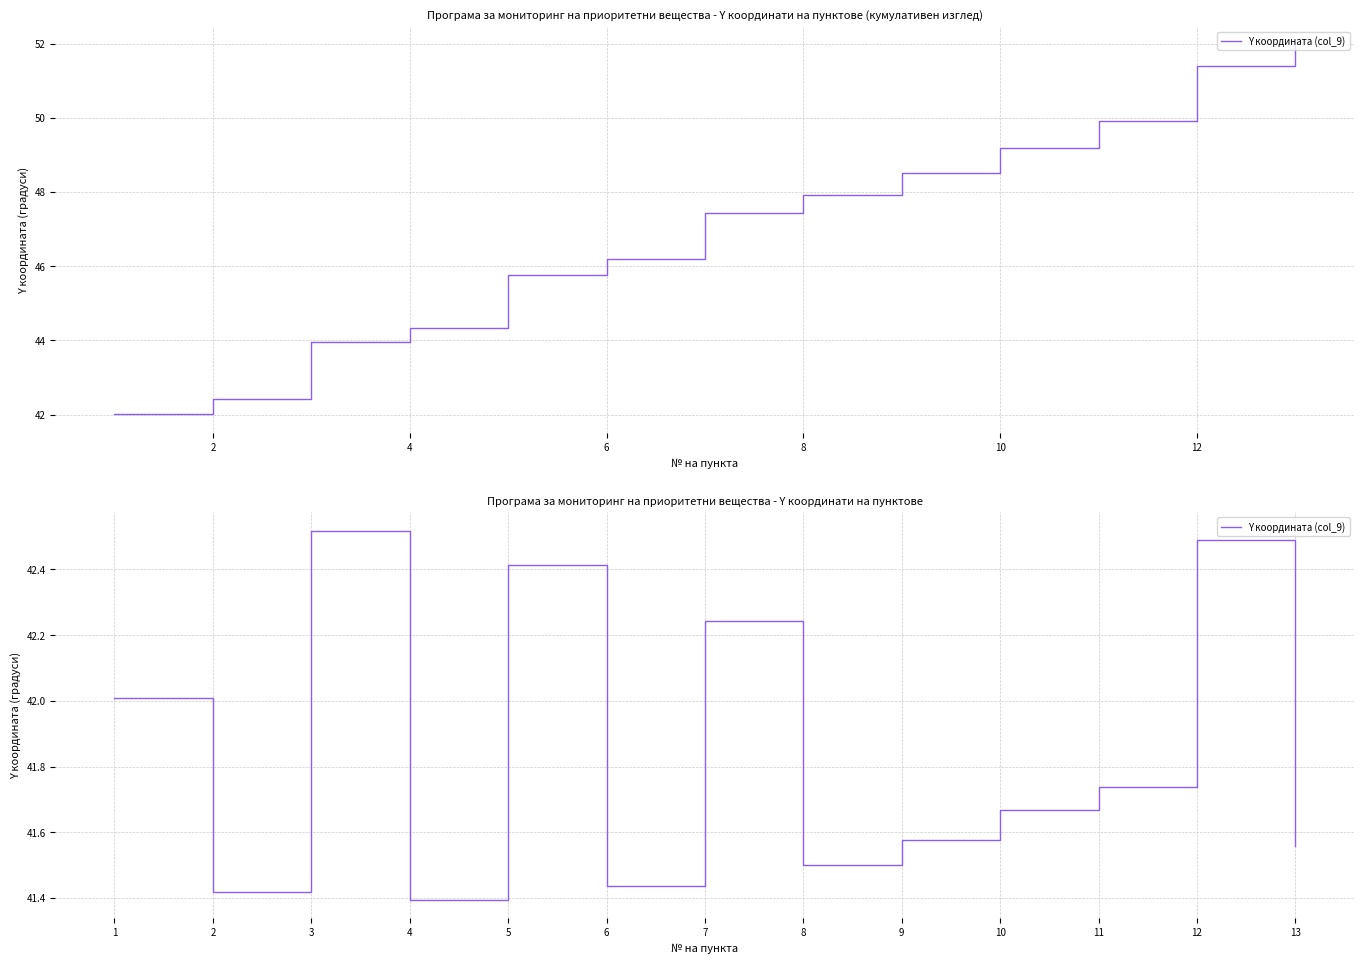

What is the value of the 1st point from the left?

42.0